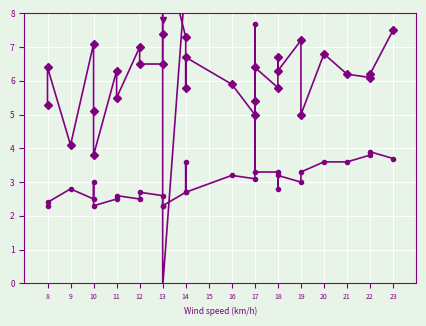

How many series are shown in this chart?

3